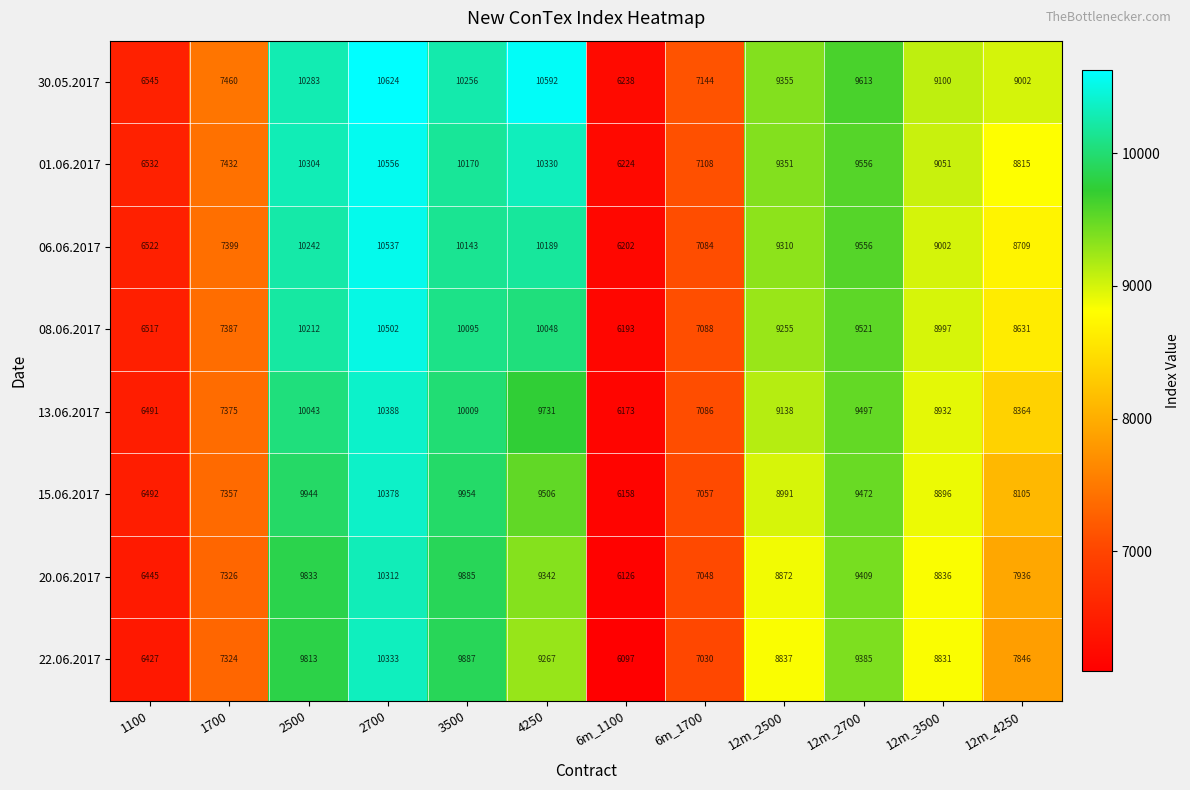

Between 1700 and 12m_2500, which series saw the biggest shift?

01.06.2017